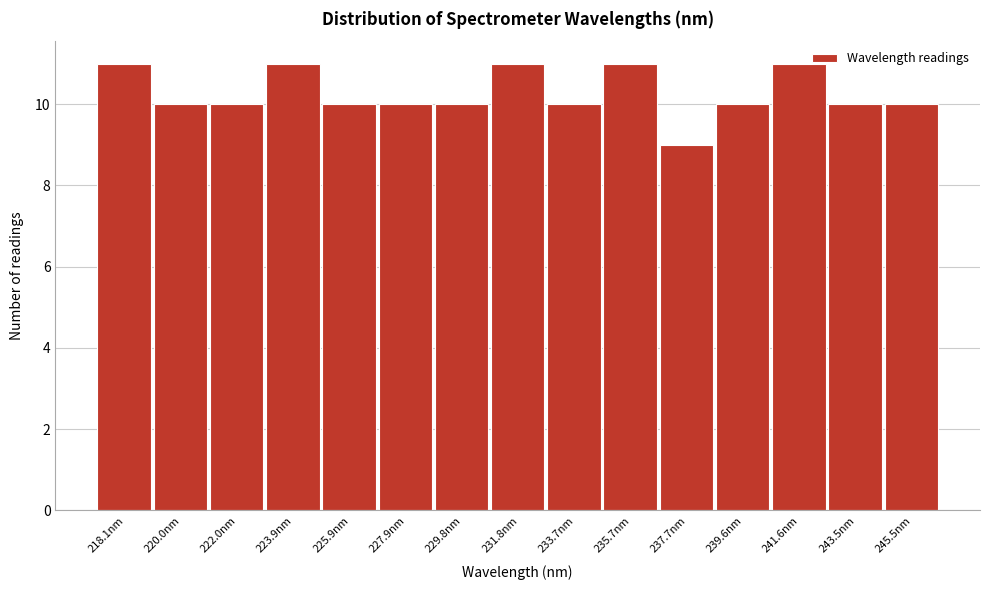

Reading right to left, transcribe all the data shown in this chart.

245.5nm=10	243.5nm=10	241.6nm=11	239.6nm=10	237.7nm=9	235.7nm=11	233.7nm=10	231.8nm=11	229.8nm=10	227.9nm=10	225.9nm=10	223.9nm=11	222.0nm=10	220.0nm=10	218.1nm=11